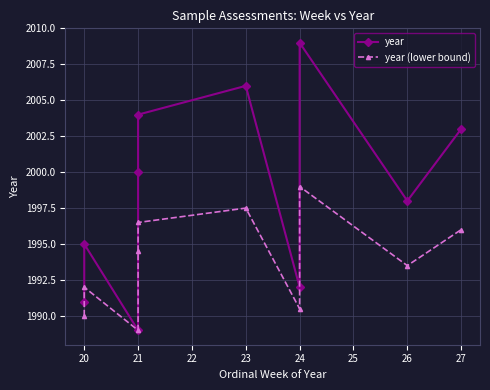

What is the value of the year (lower bound) point at the 7th from the left?

1990.5